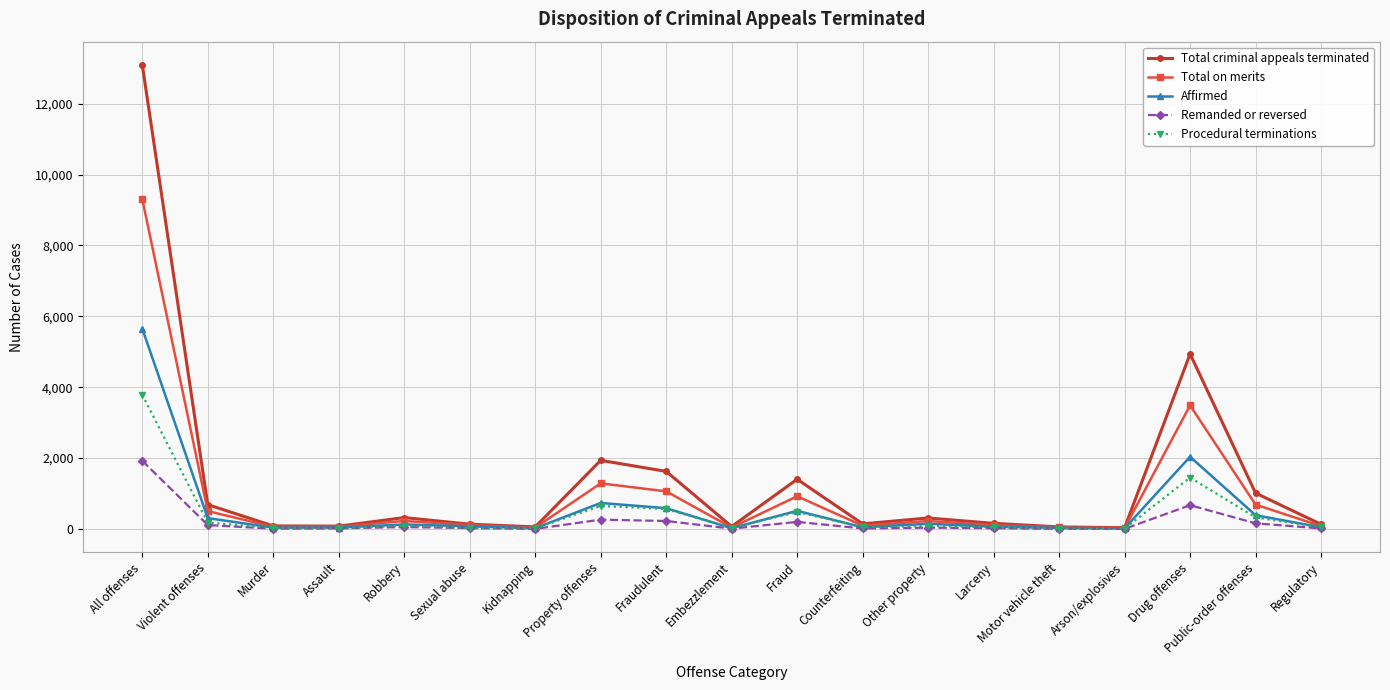

The Total criminal appeals terminated series shows 2415 at Drug offenses. True or false?

False